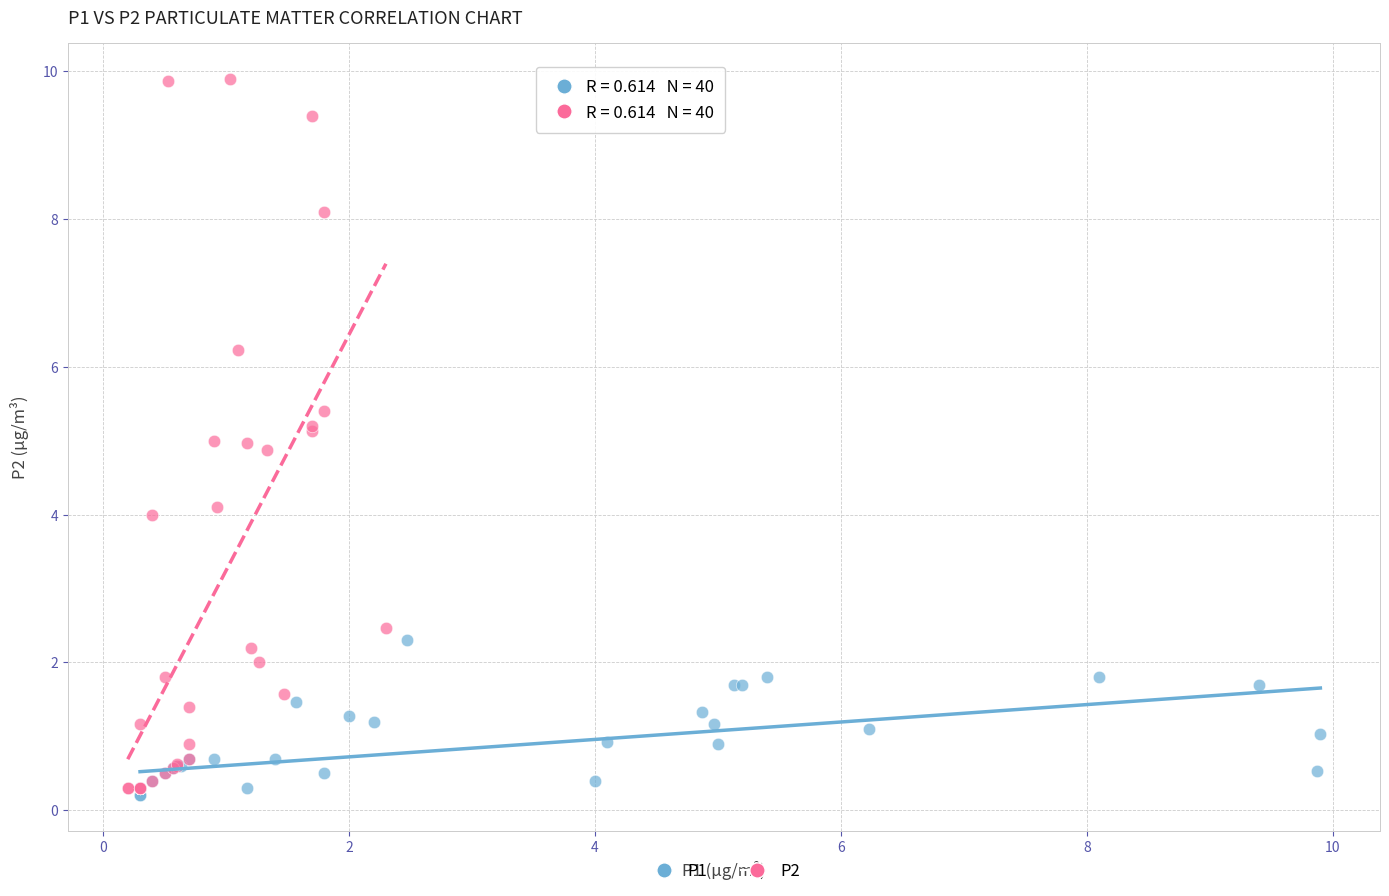

Which series has the largest Y range (max minus min)?

P2